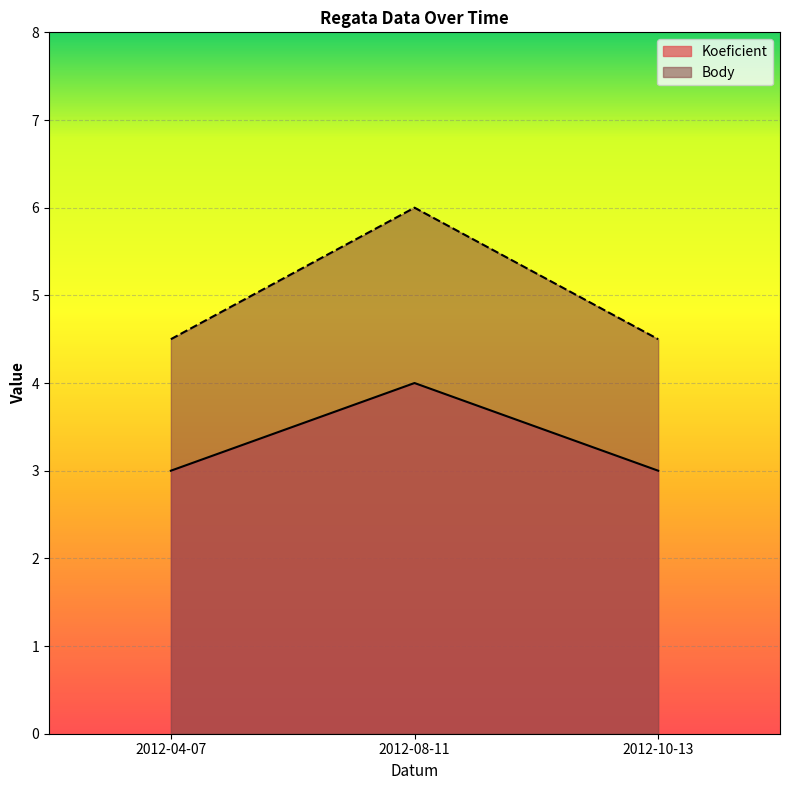

List the labels in order of Koeficient value, smallest first.

2012-04-07, 2012-10-13, 2012-08-11